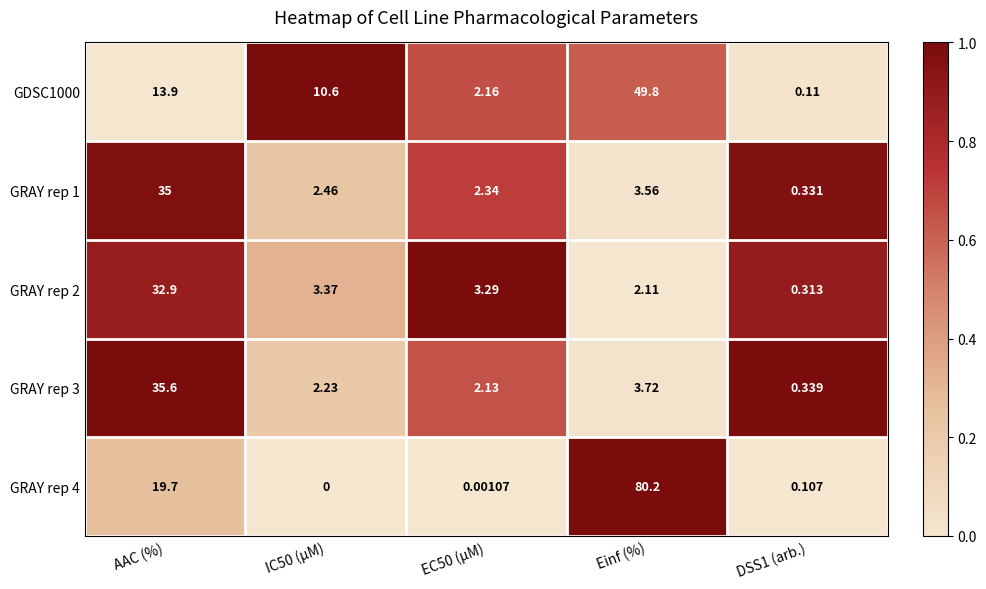

At which label does GRAY rep 3 first exceed 2?

AAC (%)